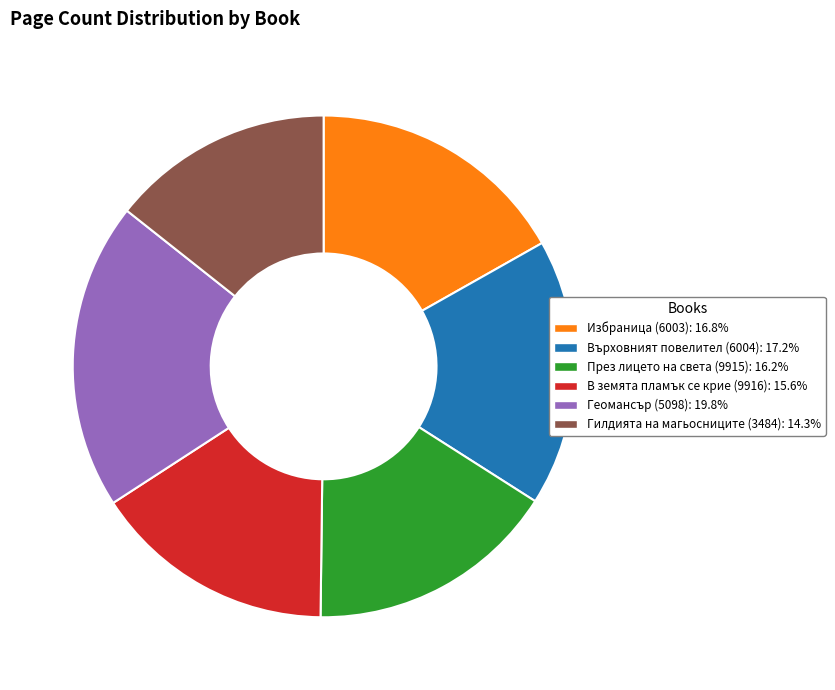

Between Избраница (6003) and Гилдията на магьосниците (3484), which is larger?

Избраница (6003)